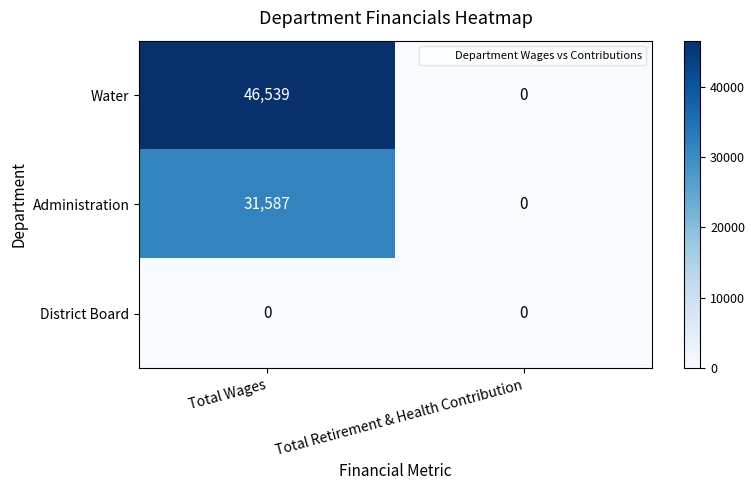

Read the Administration value at Total Wages, to the nearest 10.

31590